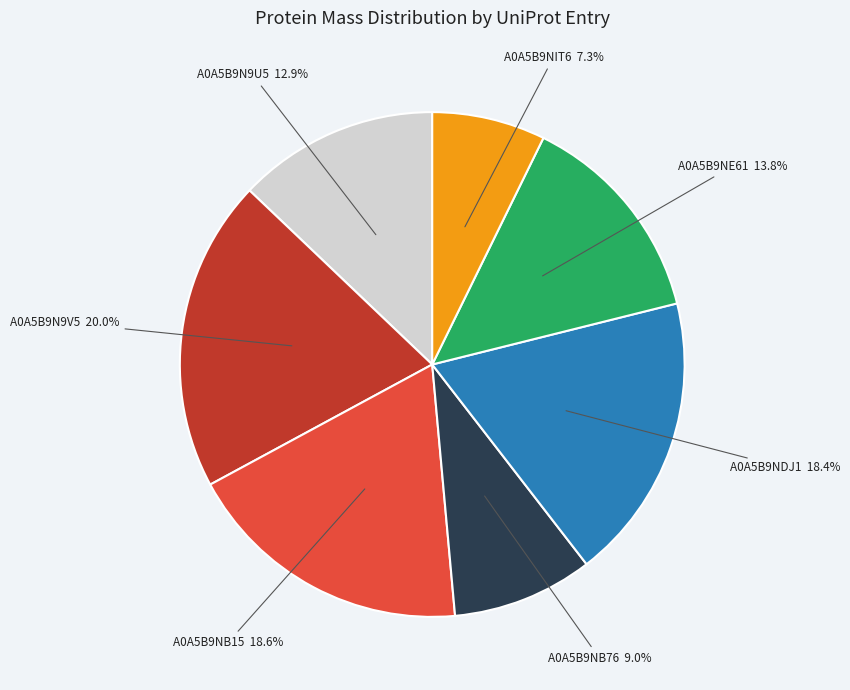

Which slice is the smallest?

A0A5B9NIT6